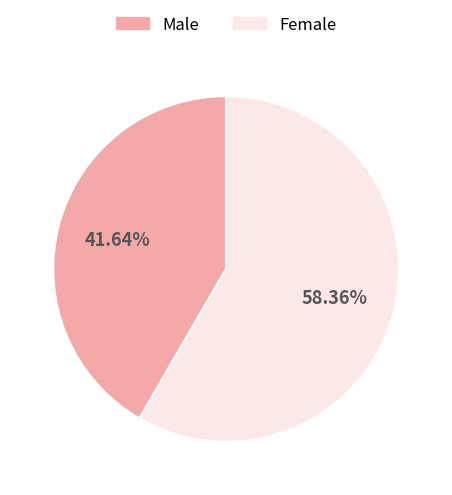

To the nearest percent, what is the combined percentage of Male and Female?

100%